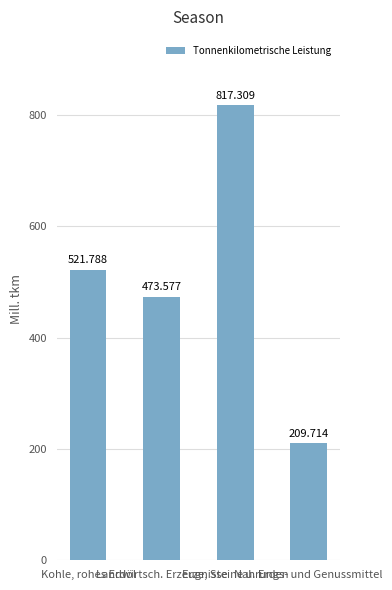

What is the difference between the values at Kohle, rohes Erdöl and Nahrungs- und Genussmittel?

312.1